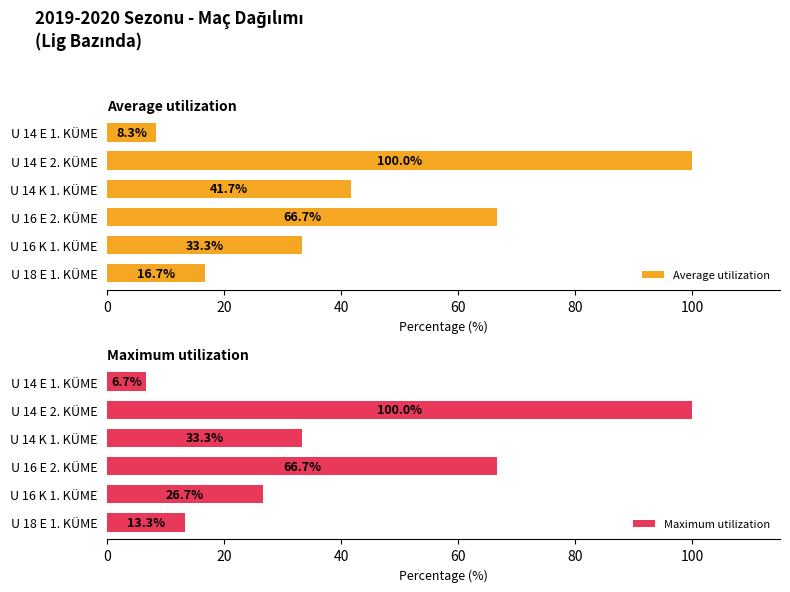

What is the value of the Maximum utilization bar at the 1st from the left?

13.3